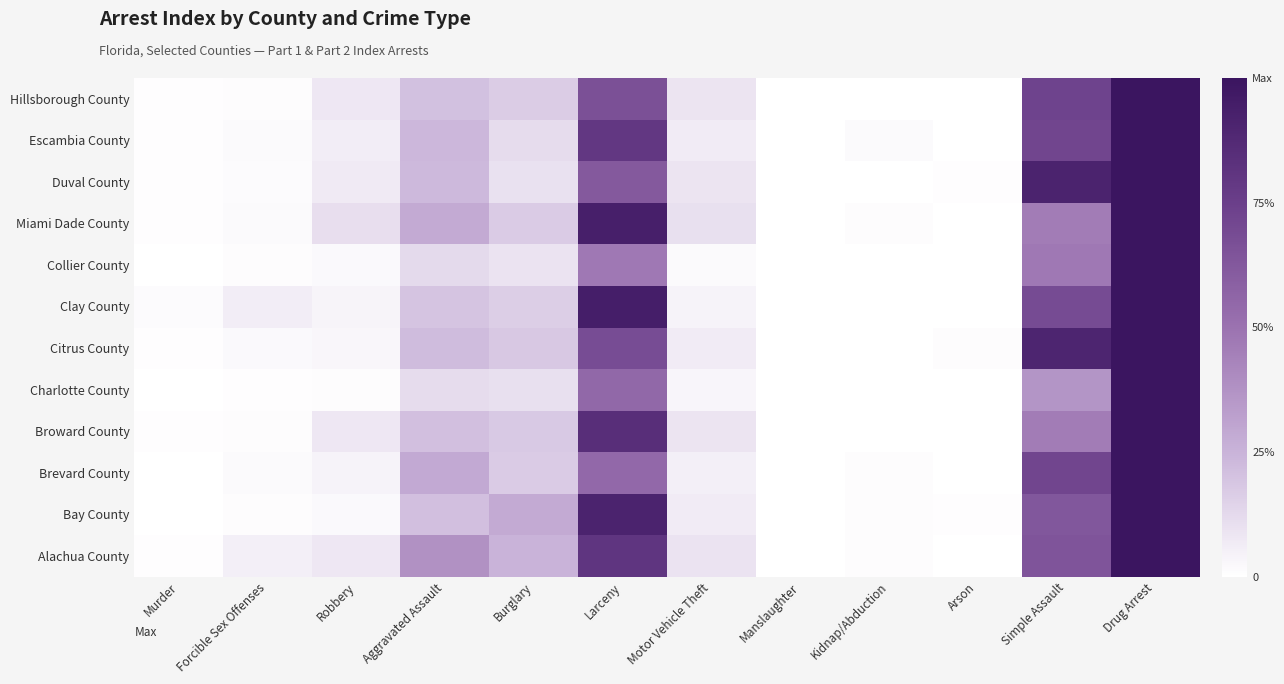

At Aggravated Assault, list the series in order from largest to smallest.

Alachua County, Brevard County, Miami Dade County, Escambia County, Duval County, Citrus County, Broward County, Bay County, Hillsborough County, Clay County, Collier County, Charlotte County